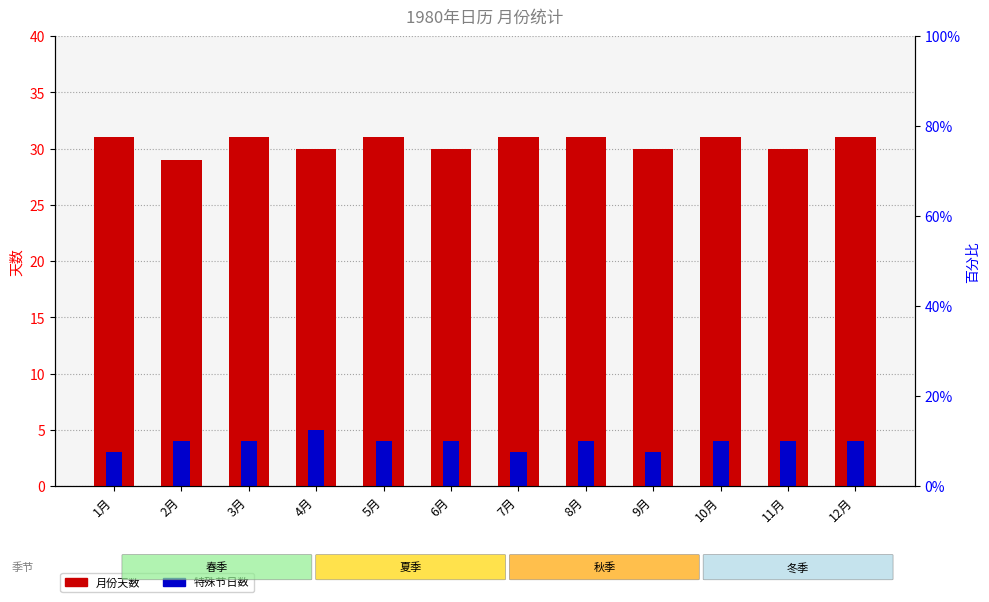

What value does the 月份天数 series have at 5月?

31